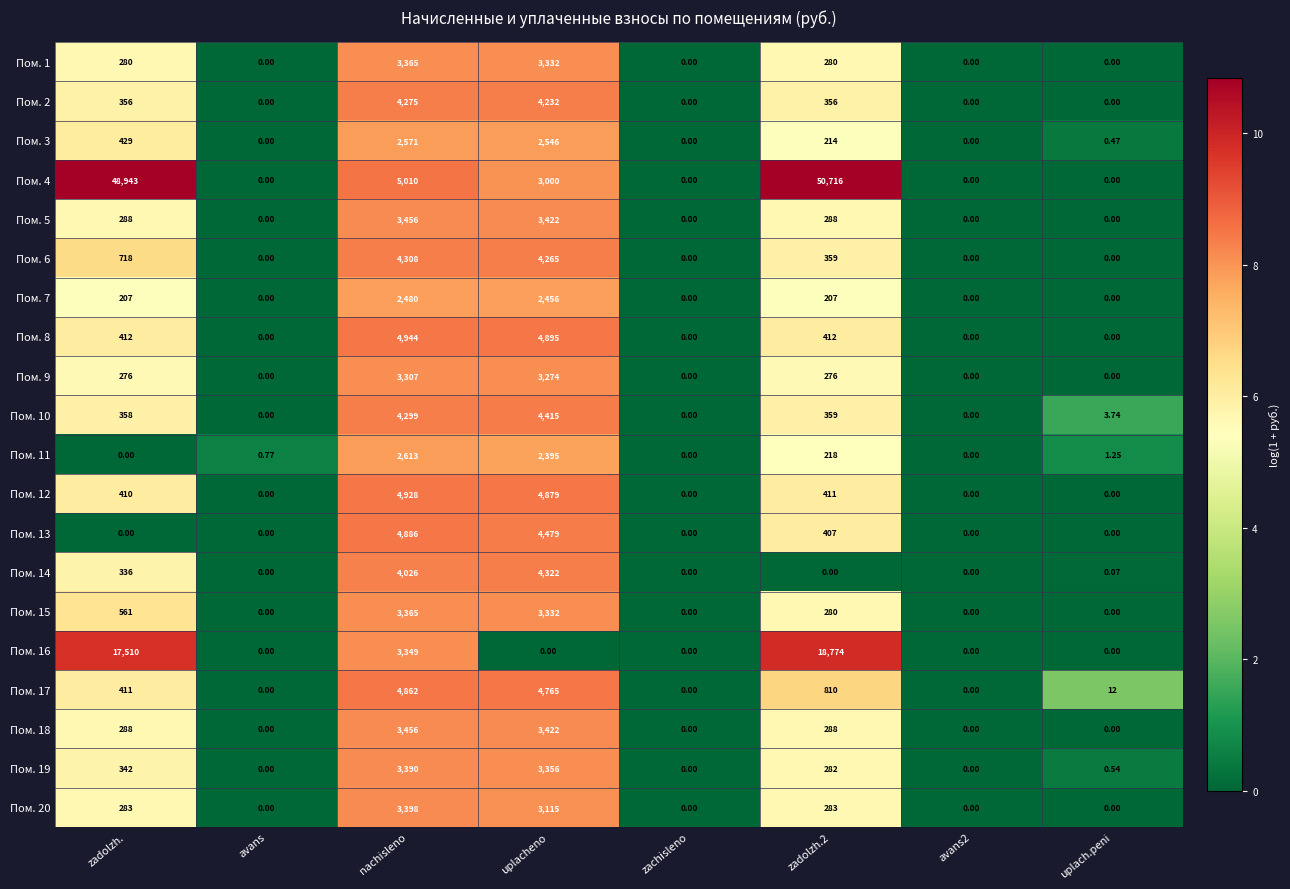

At which category is the sum across all series the highest?

nachisleno